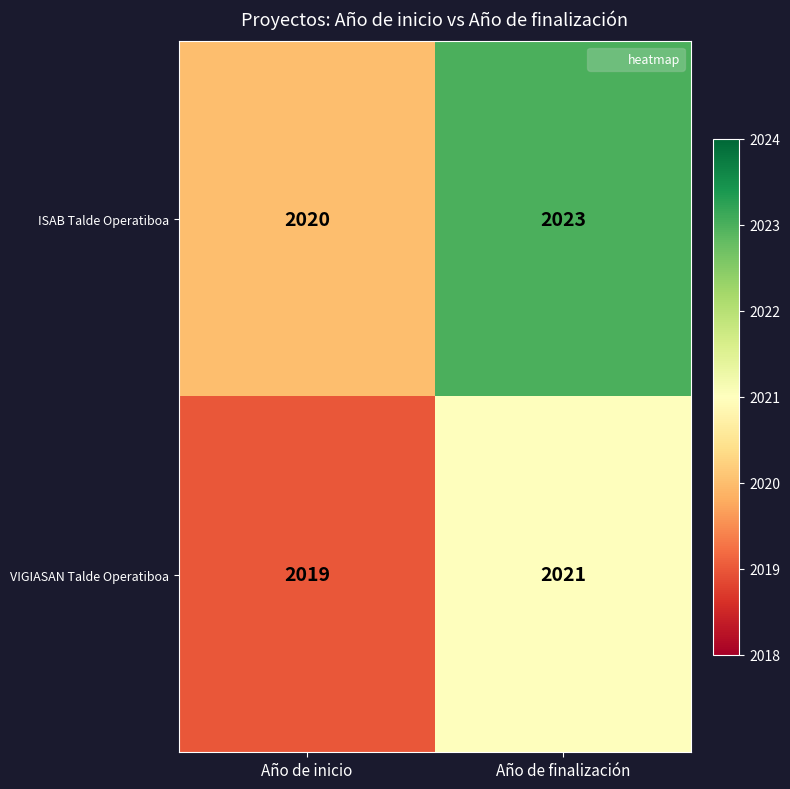

What is the sum of all ISAB Talde Operatiboa values?

4043